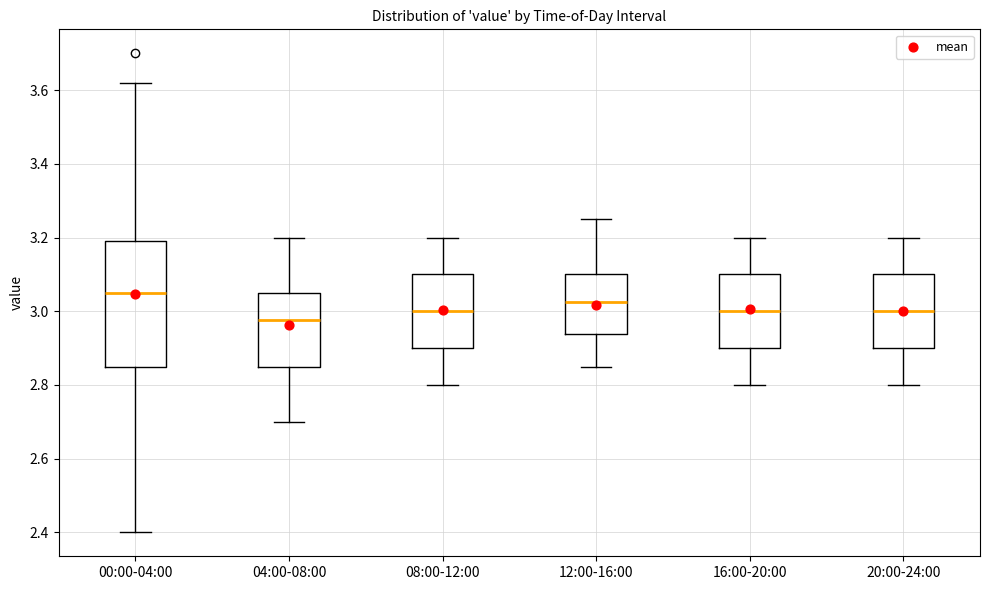

Reading left to right, read every box against the y-axis: the position of its median line, the range the box covers, and the ends of its whiskers. The values are not printed on the chart, so give them approximately, as read against the axis.

00:00-04:00: median 3.06, box 2.86 to 3.20, whiskers 2.40 to 3.62
04:00-08:00: median 2.98, box 2.86 to 3.06, whiskers 2.70 to 3.20
08:00-12:00: median 3.00, box 2.90 to 3.10, whiskers 2.80 to 3.20
12:00-16:00: median 3.02, box 2.94 to 3.10, whiskers 2.86 to 3.26
16:00-20:00: median 3.00, box 2.90 to 3.10, whiskers 2.80 to 3.20
20:00-24:00: median 3.00, box 2.90 to 3.10, whiskers 2.80 to 3.20